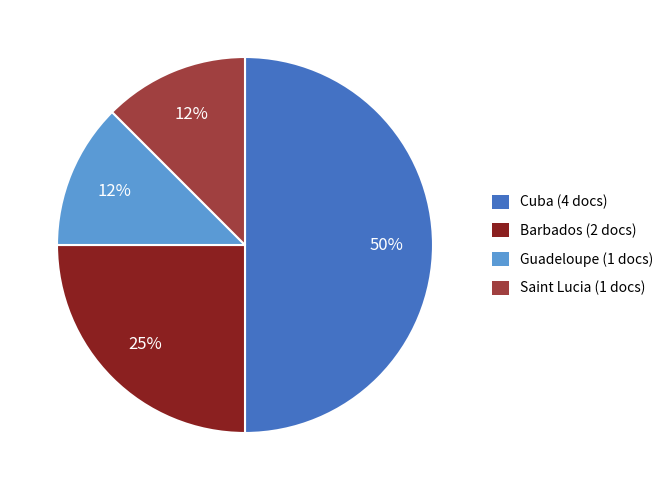

To the nearest percent, what portion does Barbados (2 docs) represent?

25%